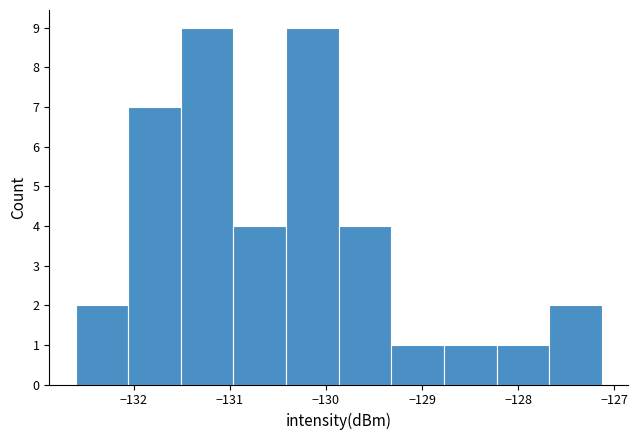

Reading left to right, list every bar in this chart as the range it spans on the x-axis followed by its height. Neither the bar edges nor the heights are printed on the chart, so give them approximately, as read against the axes.

-132.6 to -132.1: 2
-132.1 to -131.5: 7
-131.5 to -131.0: 9
-131.0 to -130.4: 4
-130.4 to -129.9: 9
-129.9 to -129.3: 4
-129.3 to -128.8: 1
-128.8 to -128.2: 1
-128.2 to -127.7: 1
-127.7 to -127.1: 2